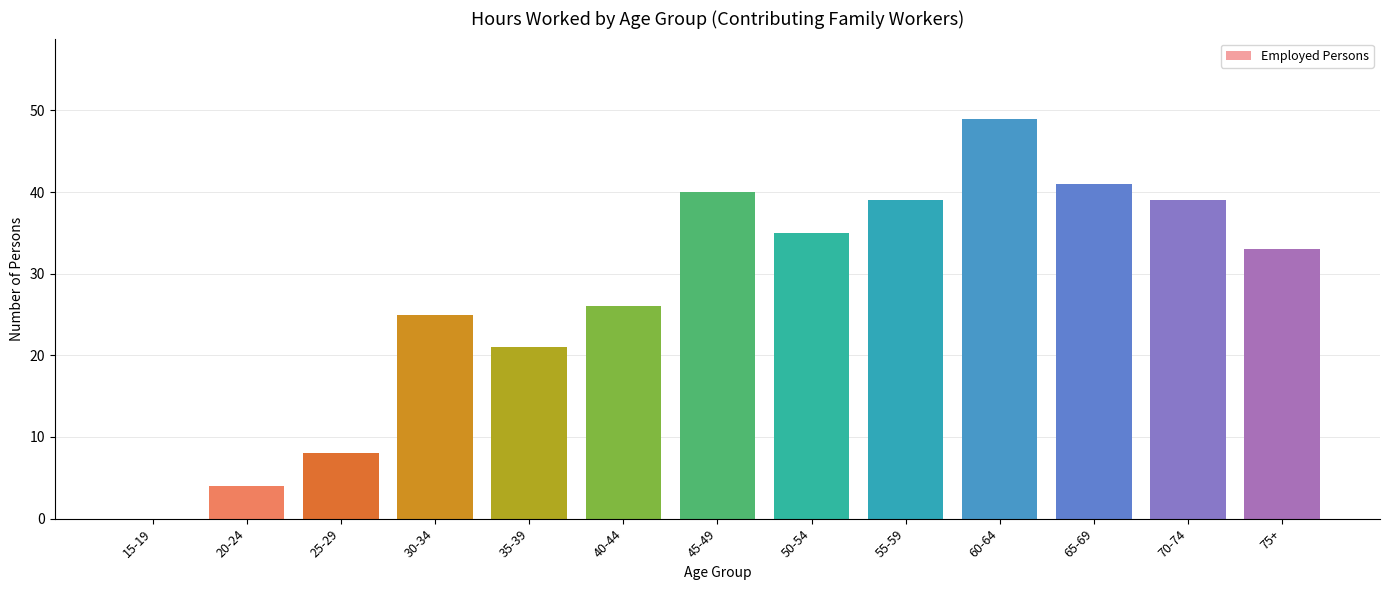

Reading right to left, what are all the values shown in this chart?

75+=33	70-74=39	65-69=41	60-64=49	55-59=39	50-54=35	45-49=40	40-44=26	35-39=21	30-34=25	25-29=8	20-24=4	15-19=0